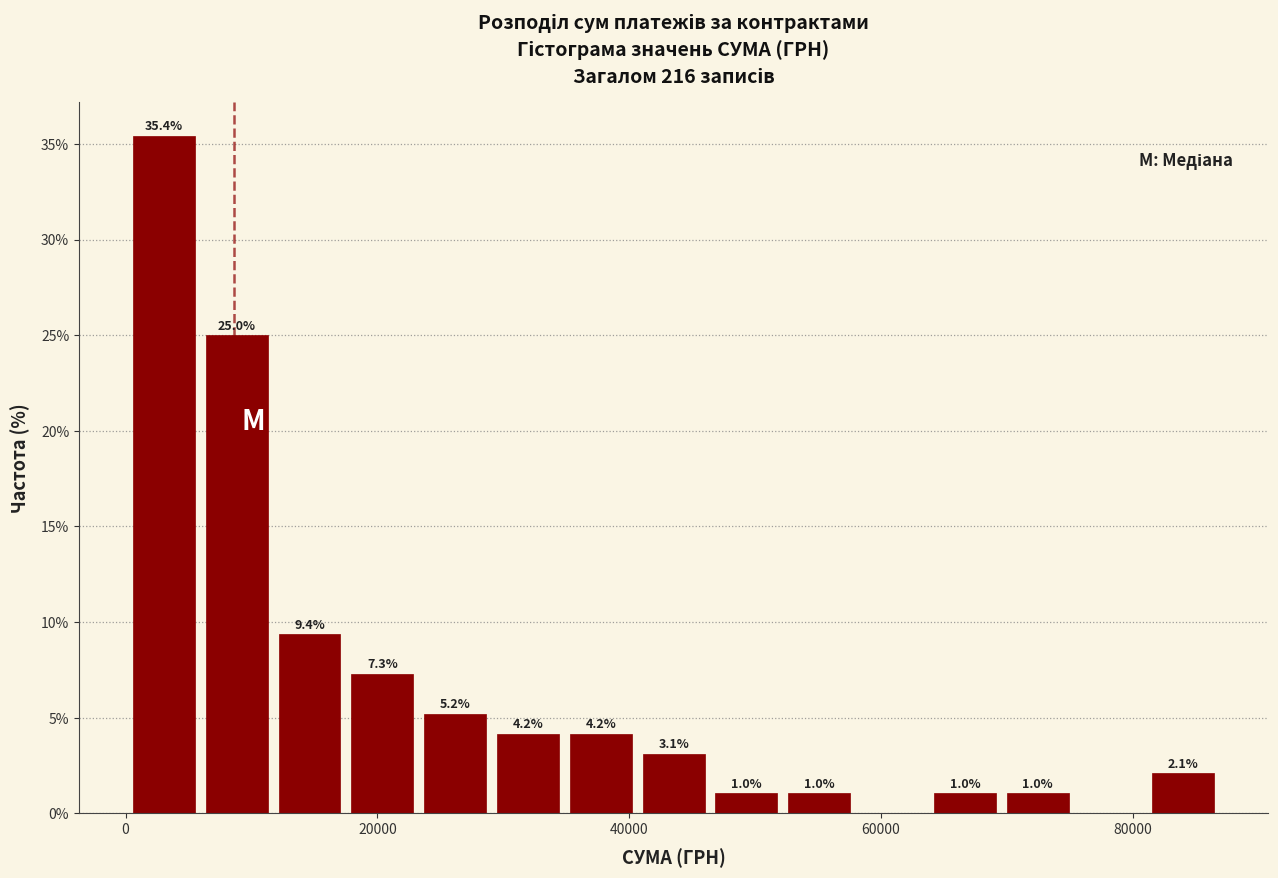

Around what value on the x-axis is the tallest bar? Give the approximate position of its centre, as read against the axis.

4000